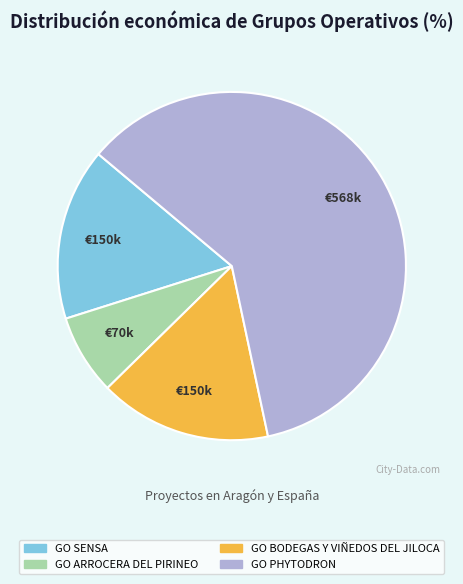

Approximately how many times larger is the value at GO PHYTODRON compared to GO BODEGAS Y VIÑEDOS DEL JILOCA?

3.8